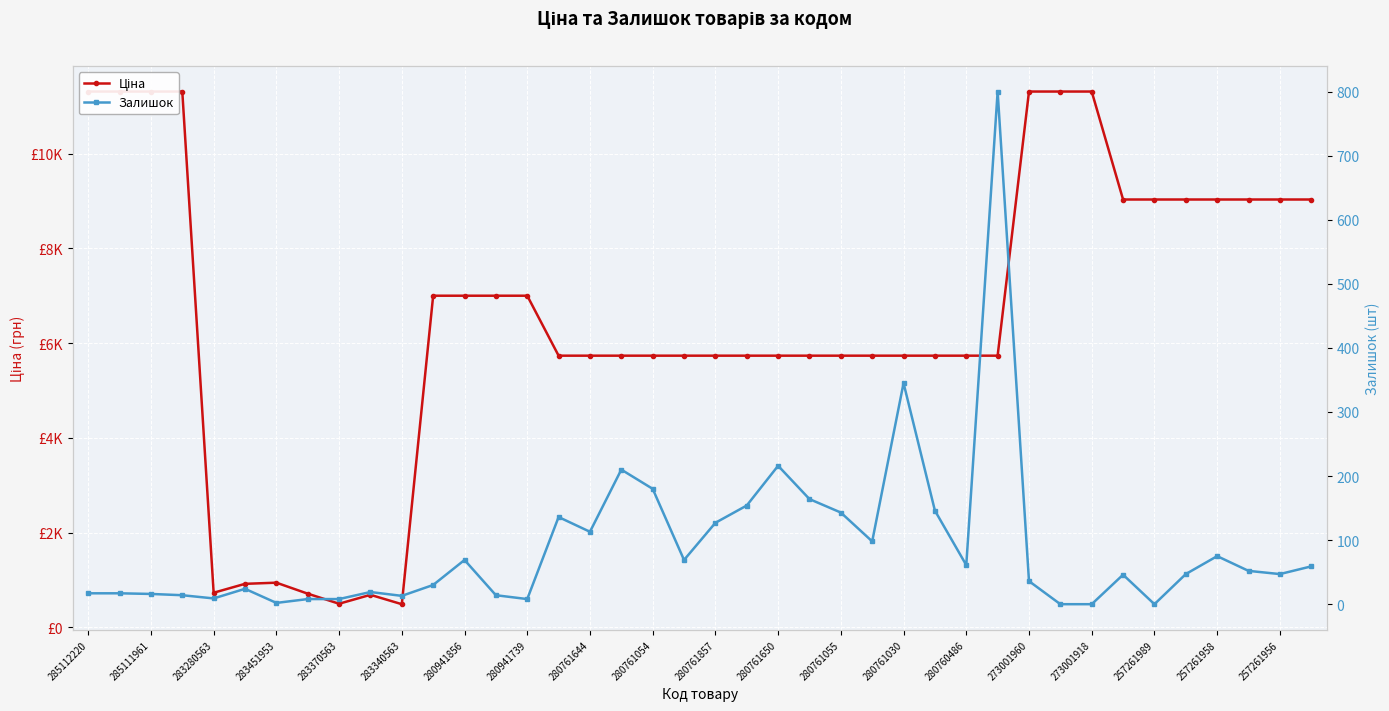

What is the difference between the second highest and second lowest values in the Залишок series?

345.0